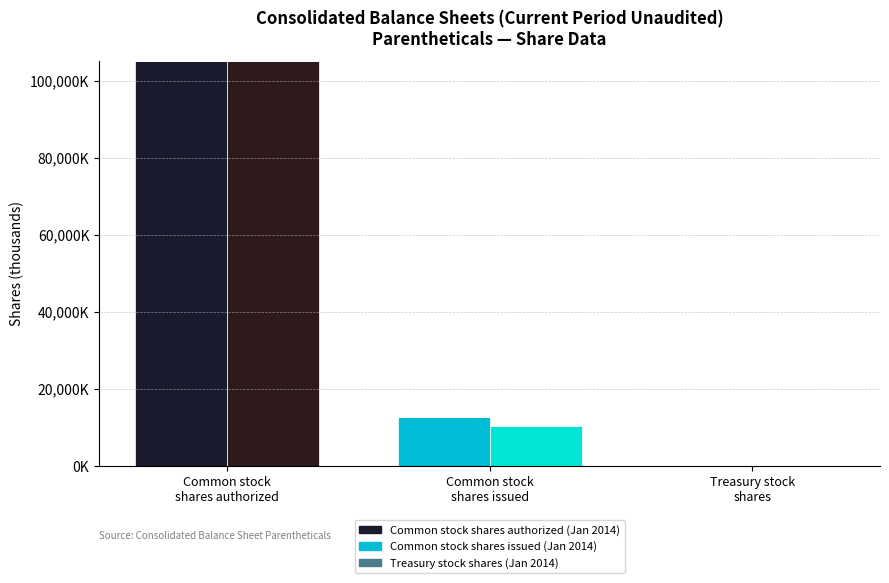

What is the label of the 2nd bar from the left?

Common stock
shares issued